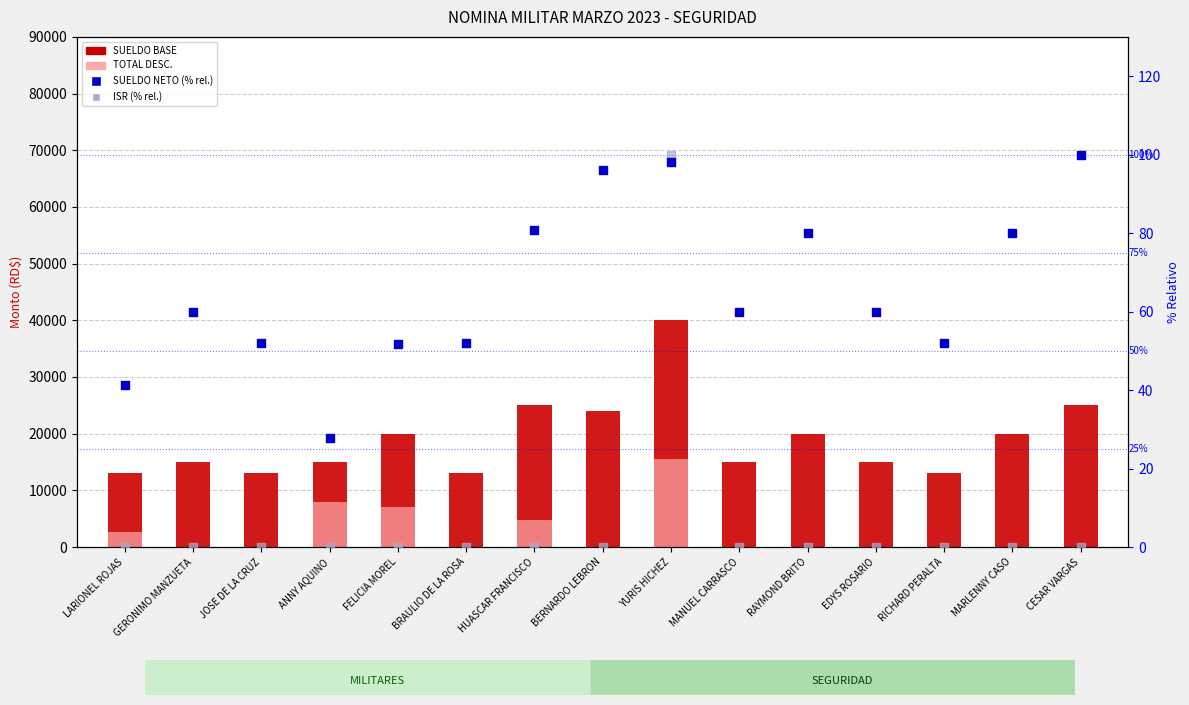

At how many categories does at least one series exceed 24987?

3